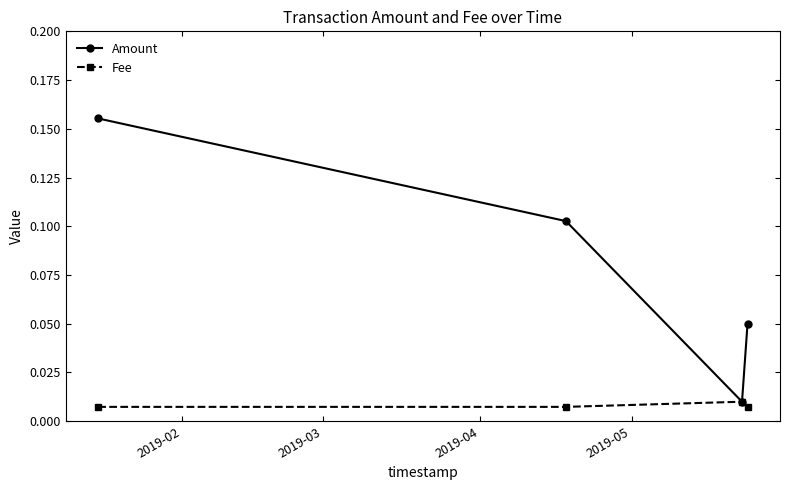

Rank the series by their maximum value, from highest to lowest.

Amount, Fee